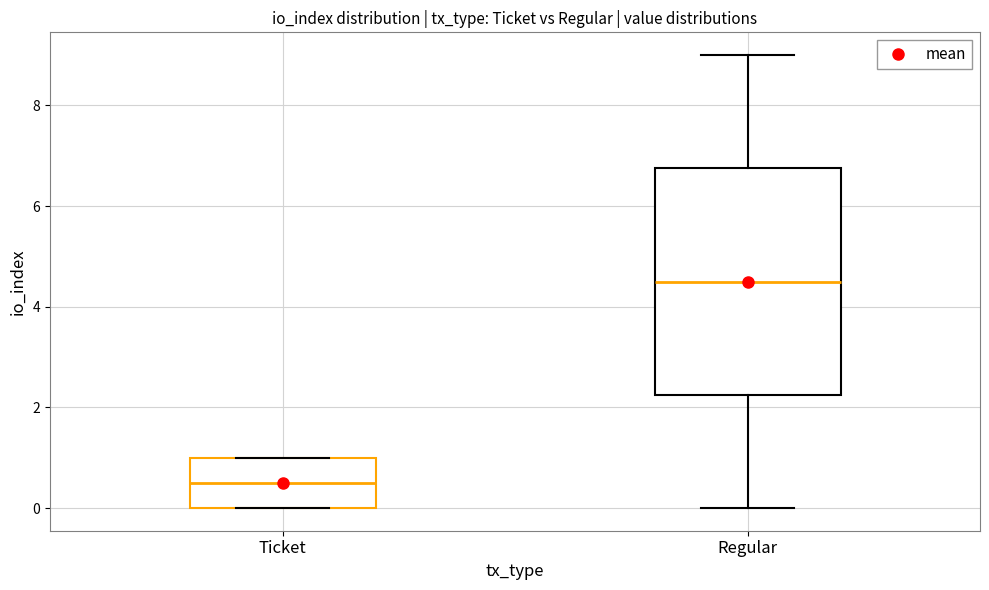

Which box's median line is the lowest?

Ticket